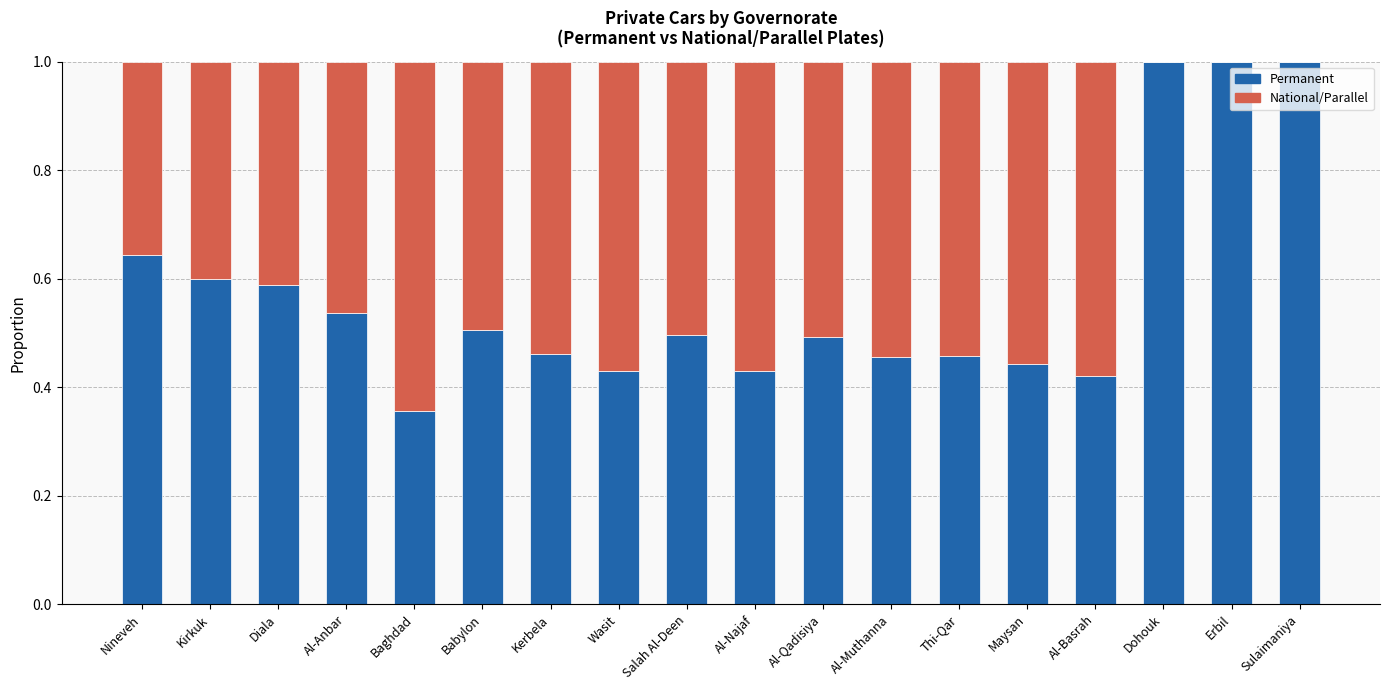

Is it true that Permanent equals 0.2 at Kirkuk?

False